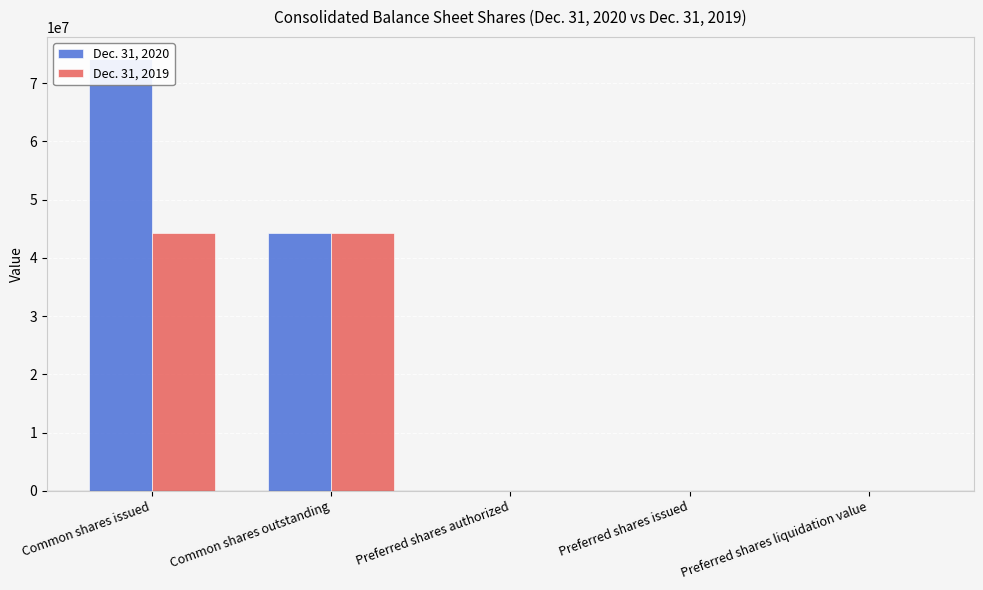

How many distinct data groups are displayed?

2